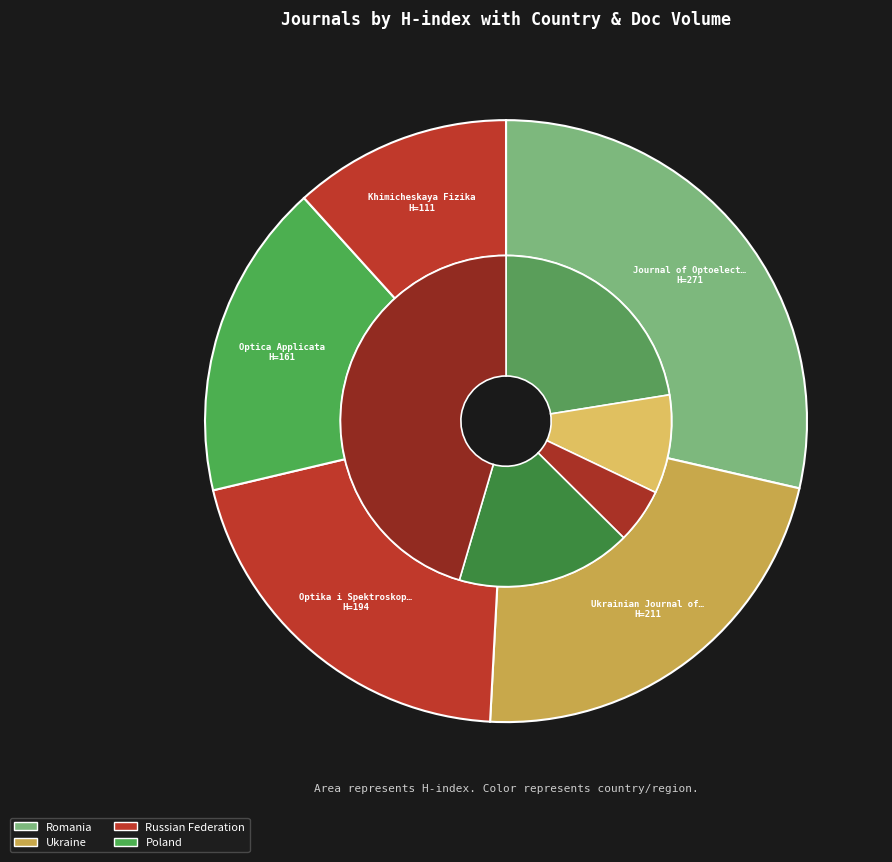

The Ukrainian Journal of Physical Optics slice represents 32% of the pie. True or false?

False